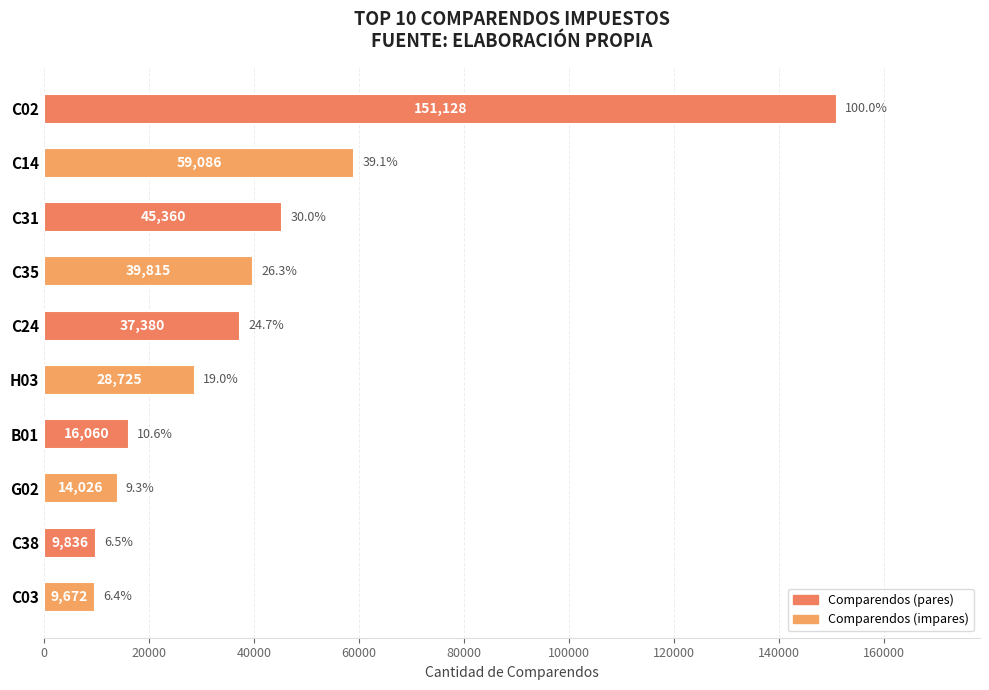

What is the minimum value shown in the chart?

9672